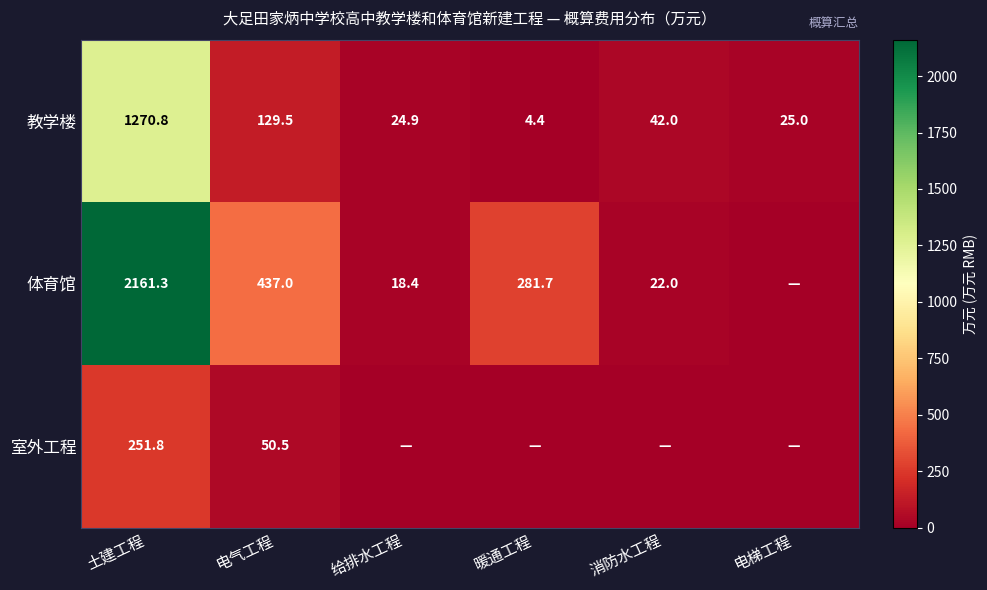

What value does the 教学楼 series have at 给排水工程?

24.9